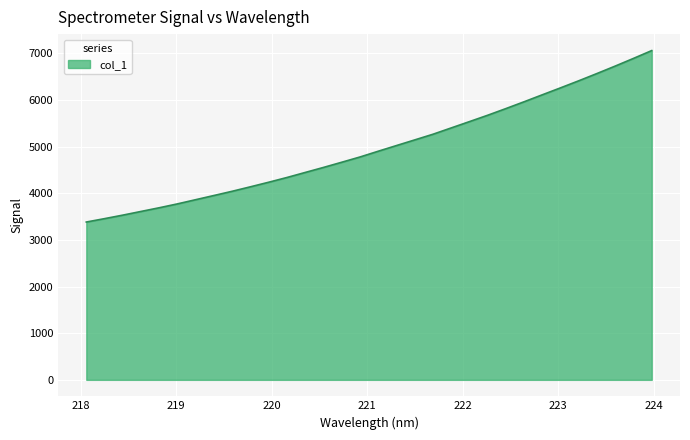

True or false: the data has more than 0 interior local peaks.

False